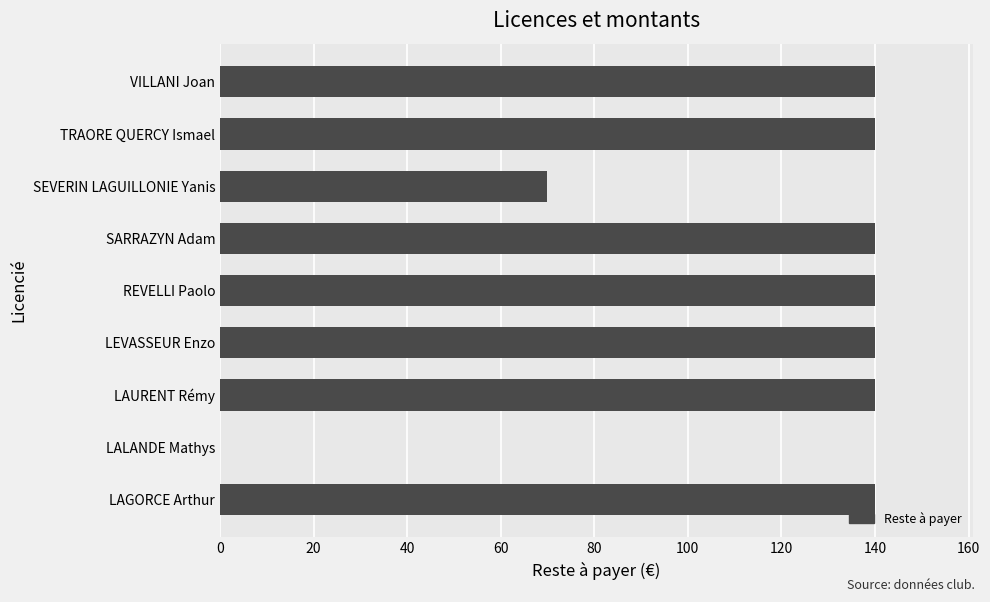

What is the greatest value displayed?

140